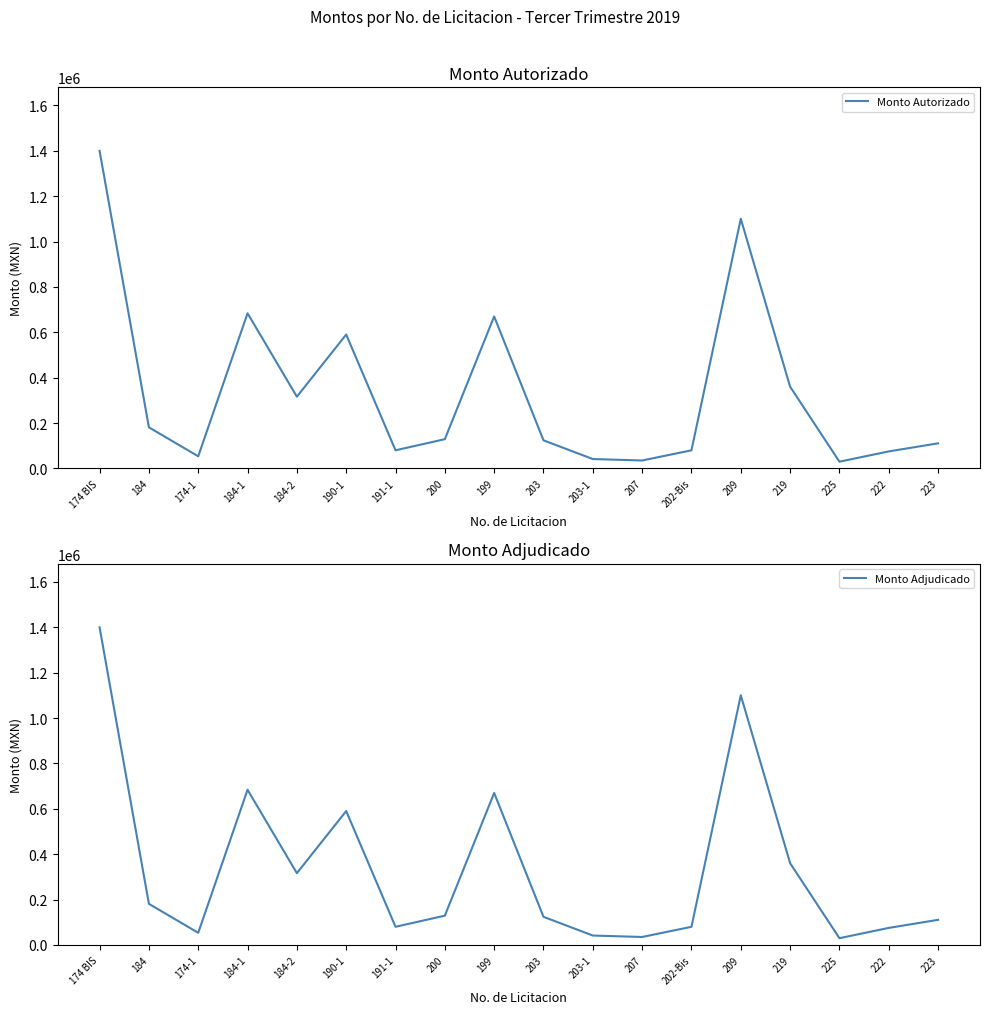

True or false: Monto Adjudicado and Monto Autorizado intersect in this chart.

False